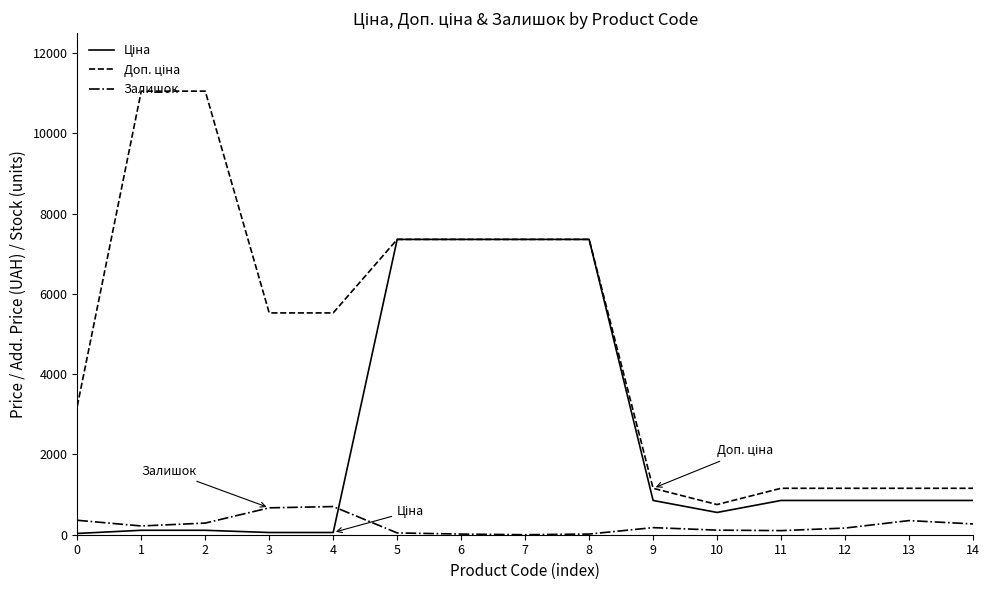

What is the maximum value for Залишок?

702.0